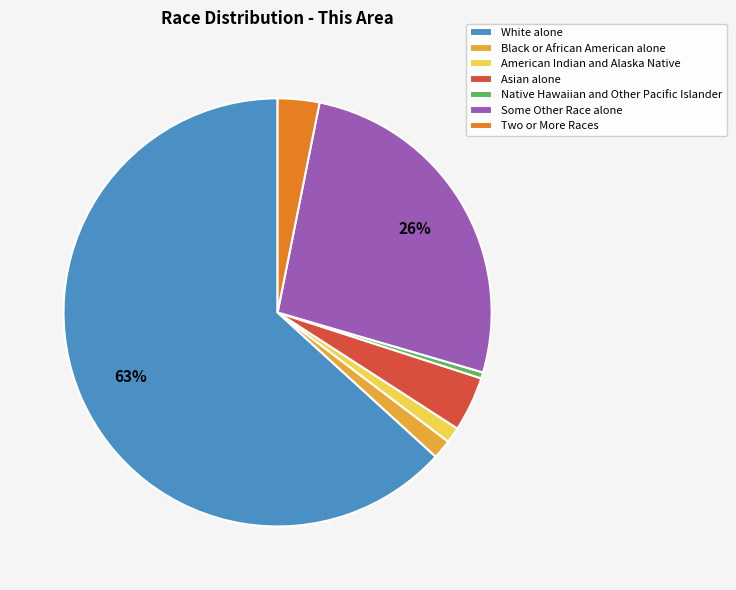

What is the smallest slice in the pie chart?

Native Hawaiian and Other Pacific Islander